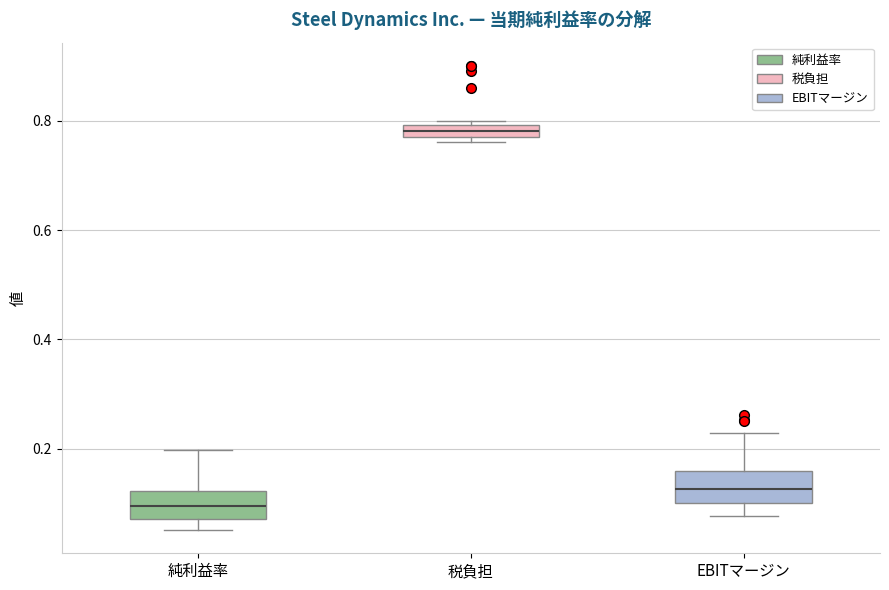

Which box's median line is the lowest?

純利益率